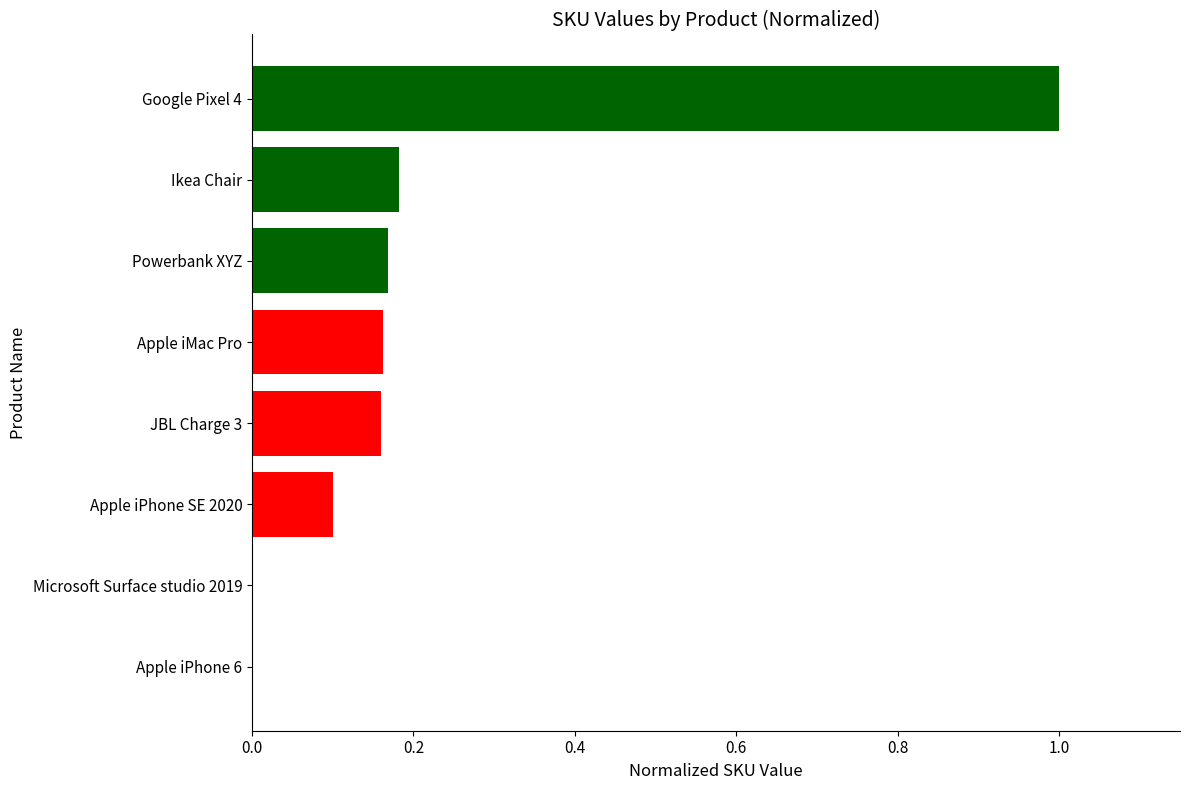

How many categories are shown in the chart?

8